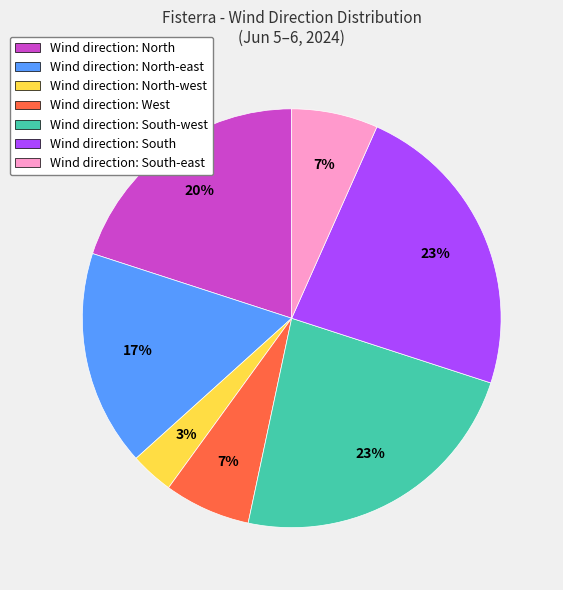

To the nearest percent, what portion does Wind direction: West represent?

7%